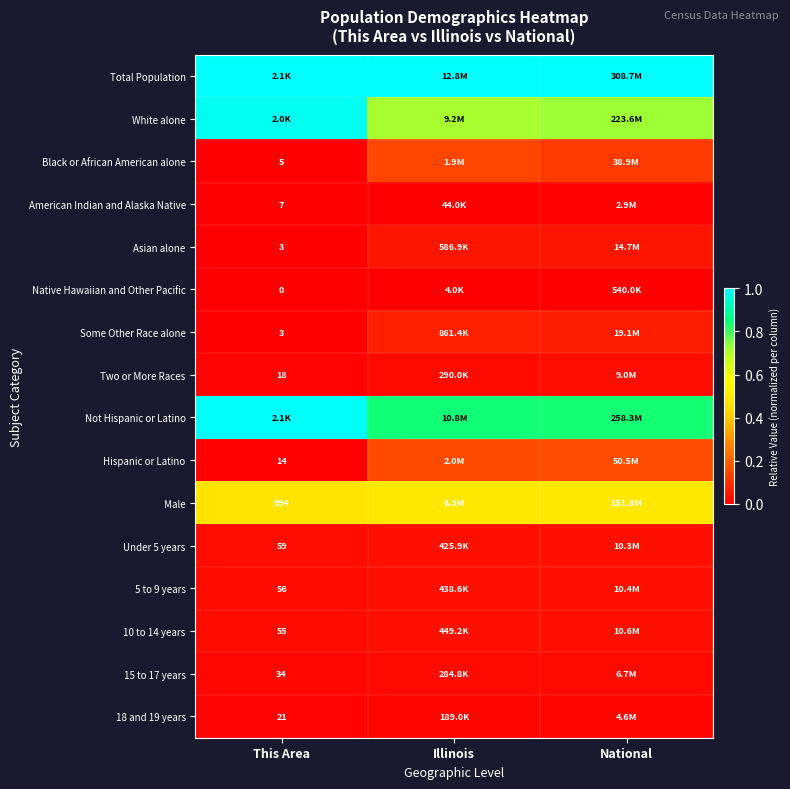

At how many categories does at least one series exceed 0?

3